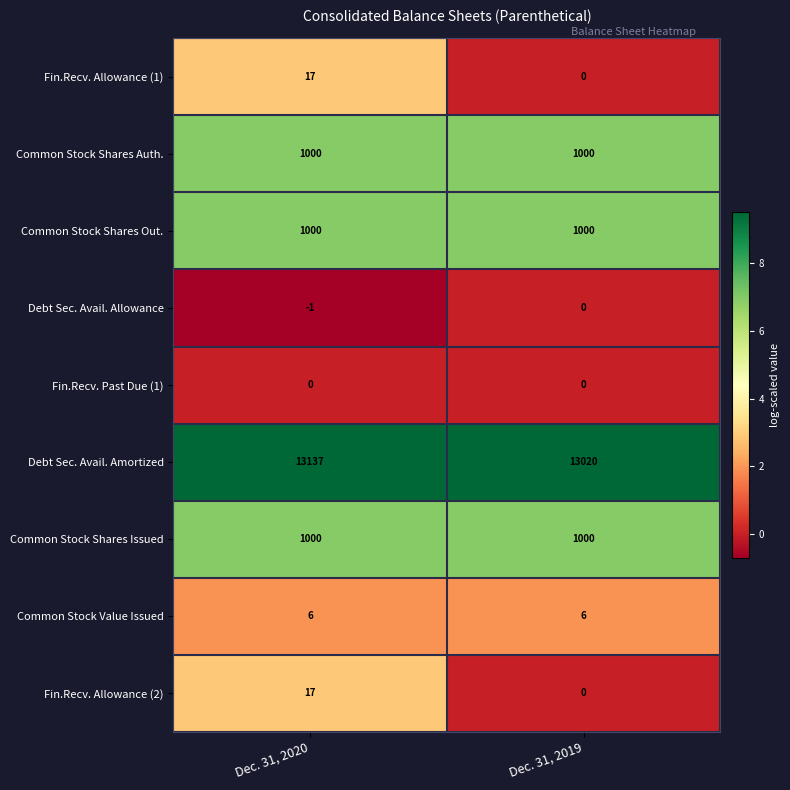

How many positive values does the Fin.Recv. Allowance (2) series have?

1